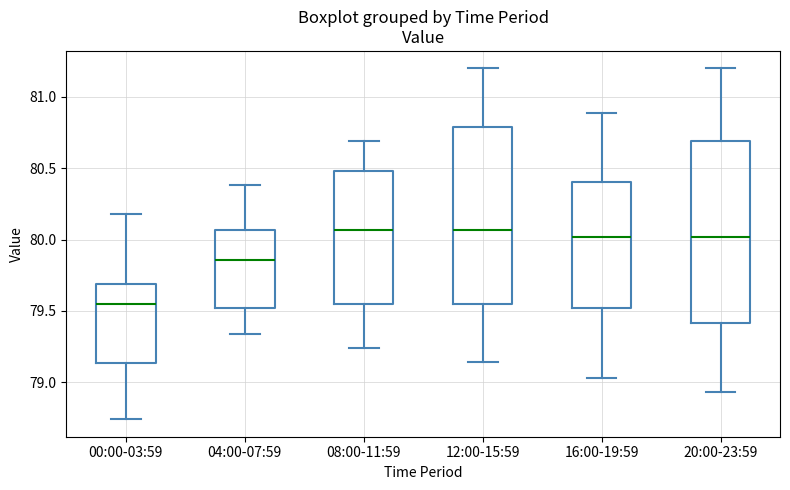

Reading left to right, transcribe this box plot: for each box, give where its median line is, the range the box spans, and where its two whiskers end, as read against the y-axis. The values are not printed on the chart, so give them approximately, as read against the axis.

00:00-03:59: median 79.55, box 79.15 to 79.70, whiskers 78.75 to 80.20
04:00-07:59: median 79.85, box 79.50 to 80.05, whiskers 79.35 to 80.40
08:00-11:59: median 80.05, box 79.55 to 80.50, whiskers 79.25 to 80.70
12:00-15:59: median 80.05, box 79.55 to 80.80, whiskers 79.15 to 81.20
16:00-19:59: median 80.00, box 79.50 to 80.40, whiskers 79.05 to 80.90
20:00-23:59: median 80.00, box 79.40 to 80.70, whiskers 78.95 to 81.20